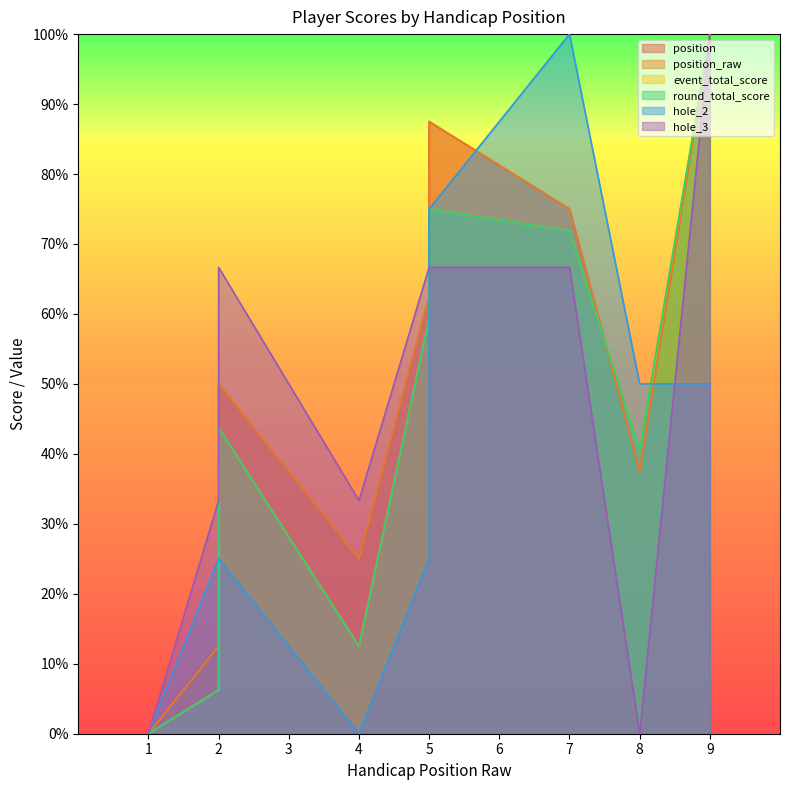

What is the value of the hole_2 point at the 5th from the left?

25.0